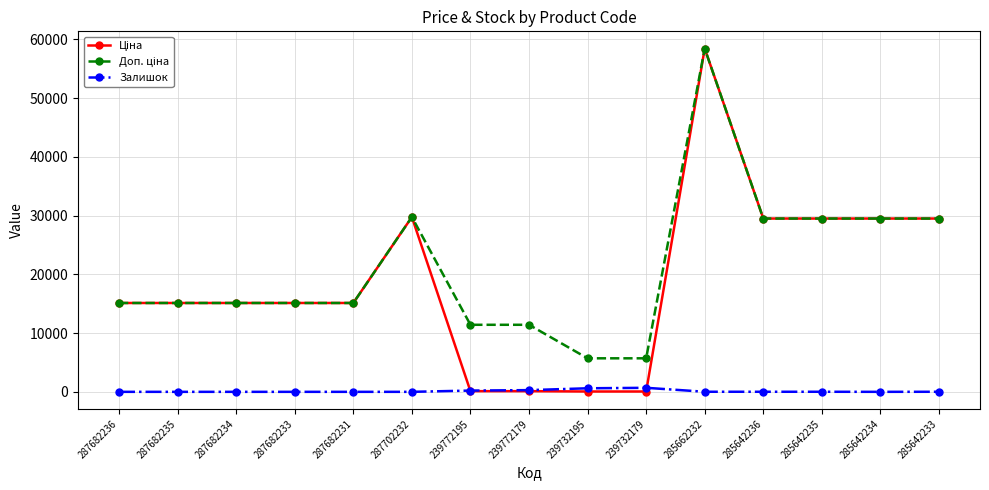

What is the difference between the highest and lowest values at 287682236?

15120.0